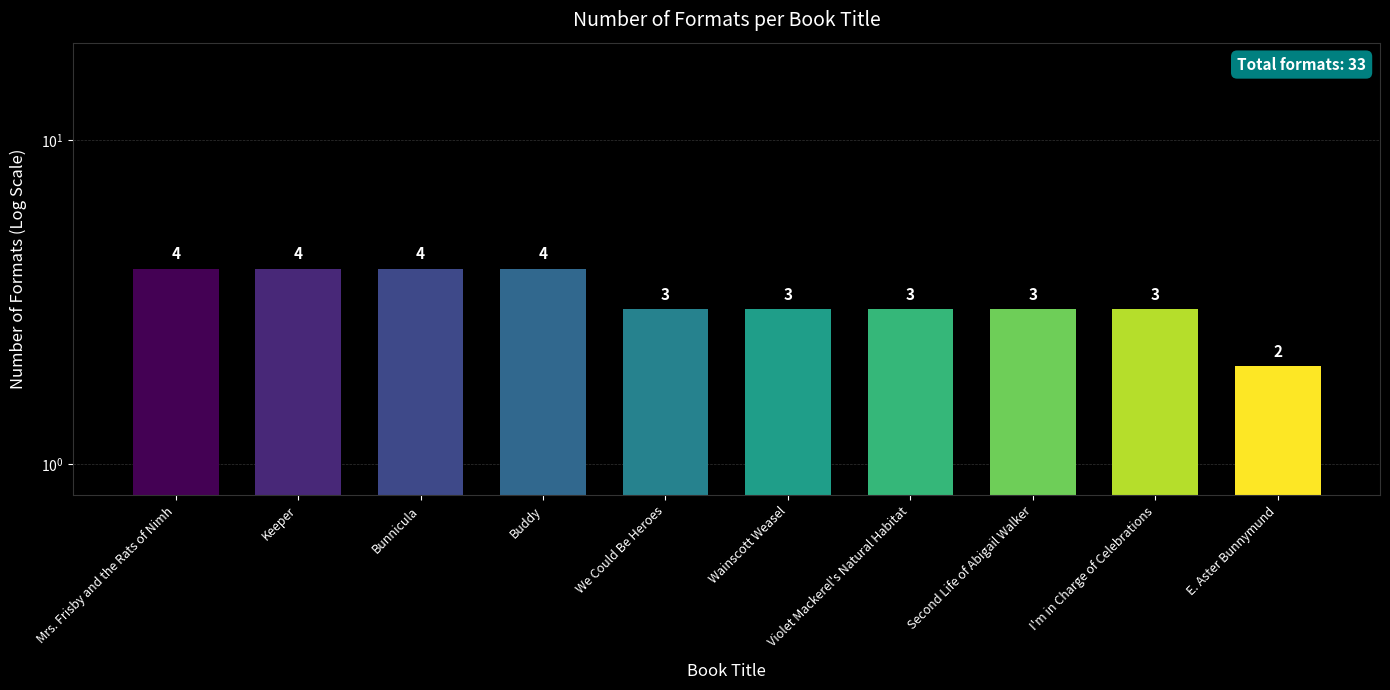

At which category does the chart reach its minimum across all series?

E. Aster Bunnymund